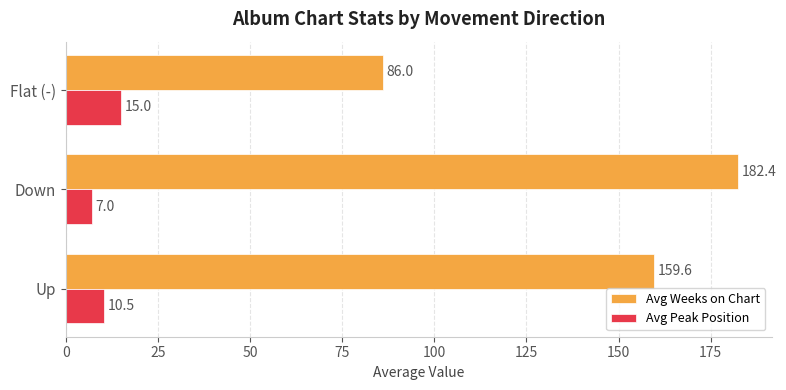

What is the maximum value for Avg Peak Position?

15.0